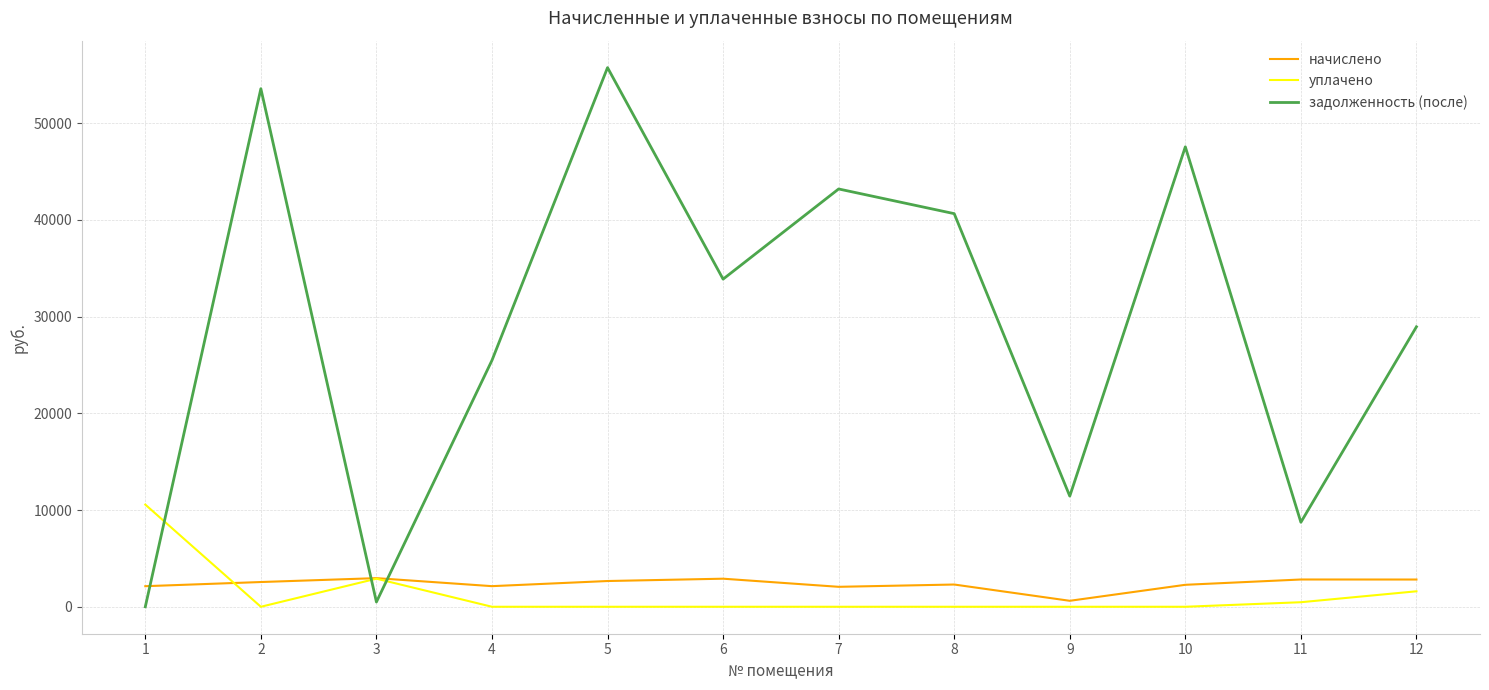

What is the highest value of the уплачено series?

10566.4